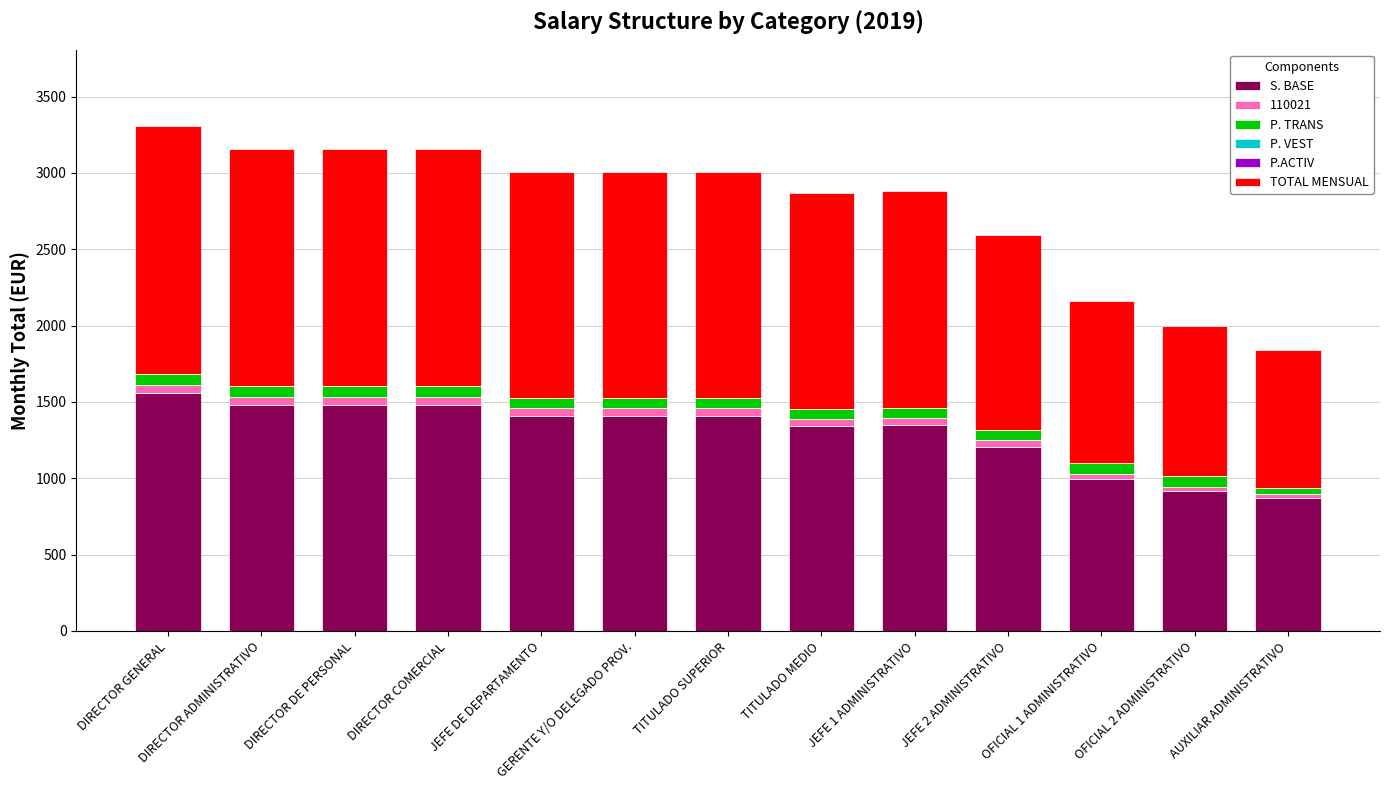

What is the sum of all S. BASE values?

16918.5